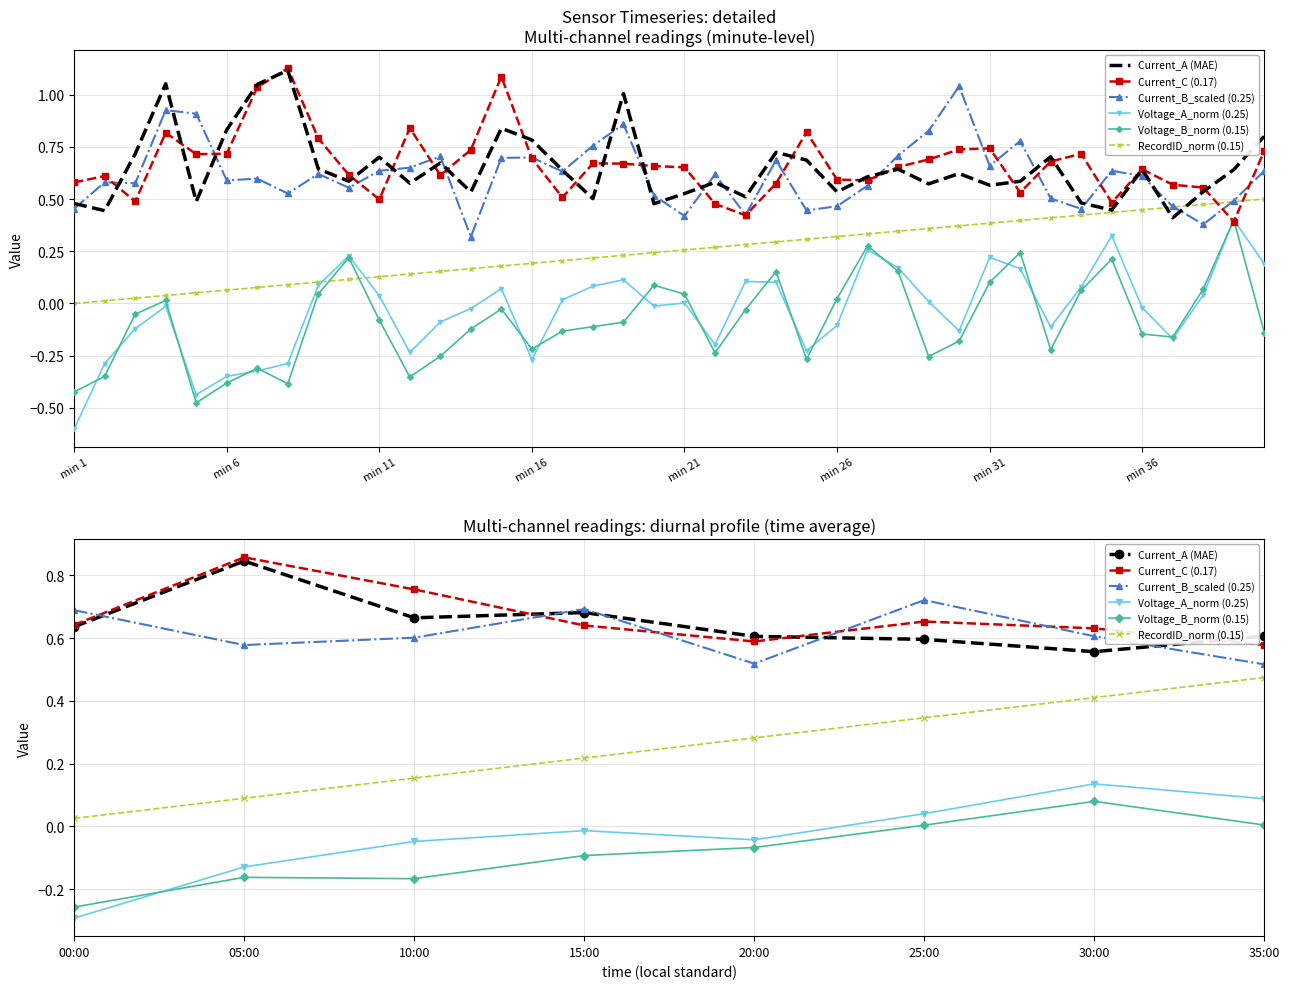

Reading left to right, list all the values displayed in this chart.

Current_A (MAE): 0.6	0.8	0.7	0.7	0.6	0.6	0.6	0.6
Current_C (0.17): 0.6	0.9	0.8	0.6	0.6	0.7	0.6	0.6
Current_B_scaled (0.25): 0.7	0.6	0.6	0.7	0.5	0.7	0.6	0.5
Voltage_A_norm (0.25): -0.3	-0.1	-0.0	-0.0	-0.0	0.0	0.1	0.1
Voltage_B_norm (0.15): -0.3	-0.2	-0.2	-0.1	-0.1	0.0	0.1	0.0
RecordID_norm (0.15): 0.0	0.1	0.2	0.2	0.3	0.3	0.4	0.5